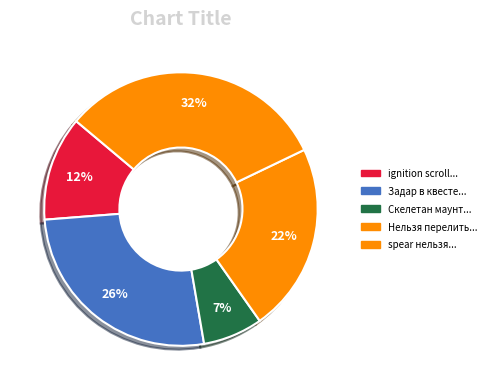

Count the number of slices in the pie.

5